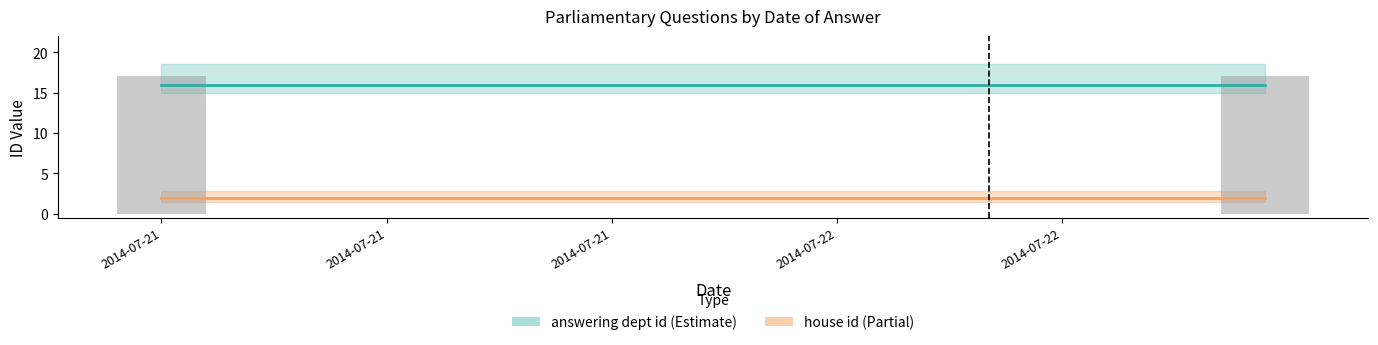

What is the total value across all series at 2014-07-21?

18